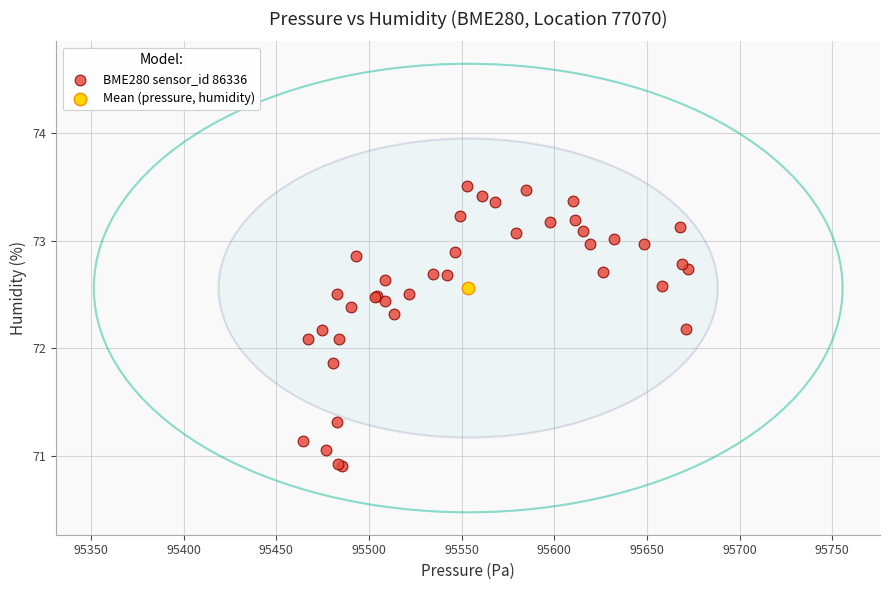

What are all the series names shown in the legend?

BME280 sensor_id 86336, Mean (pressure, humidity)